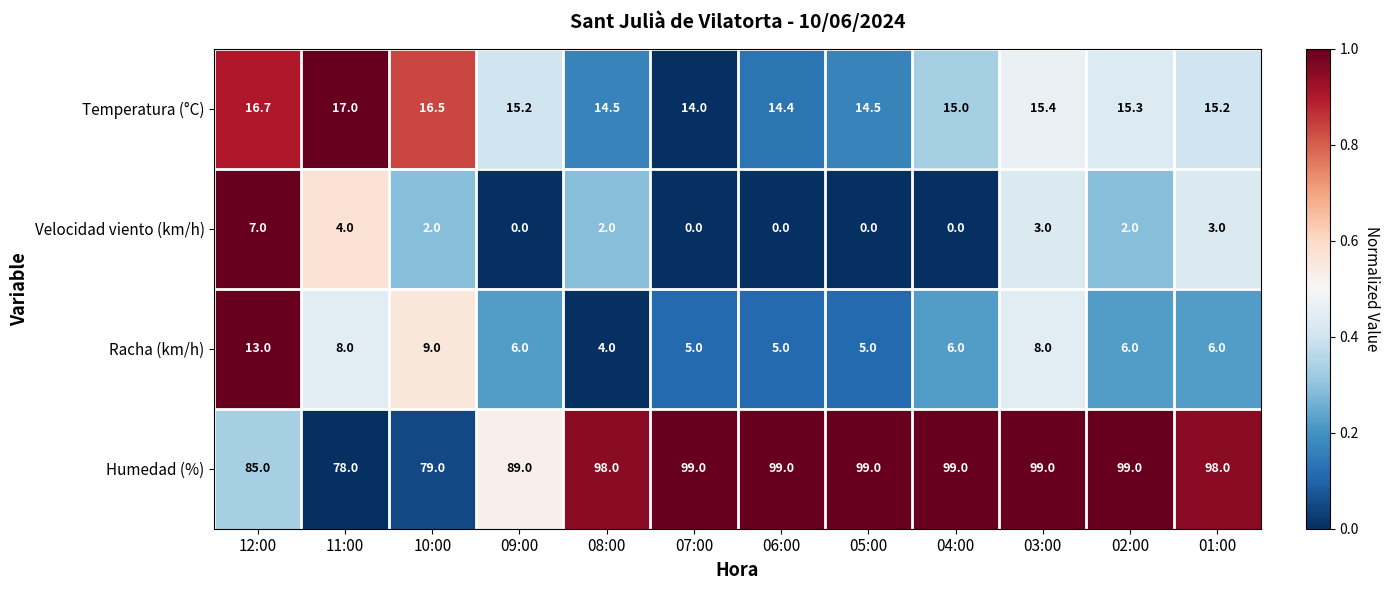

Is it true that Temperatura (°C) equals 15.2 at 09:00?

True